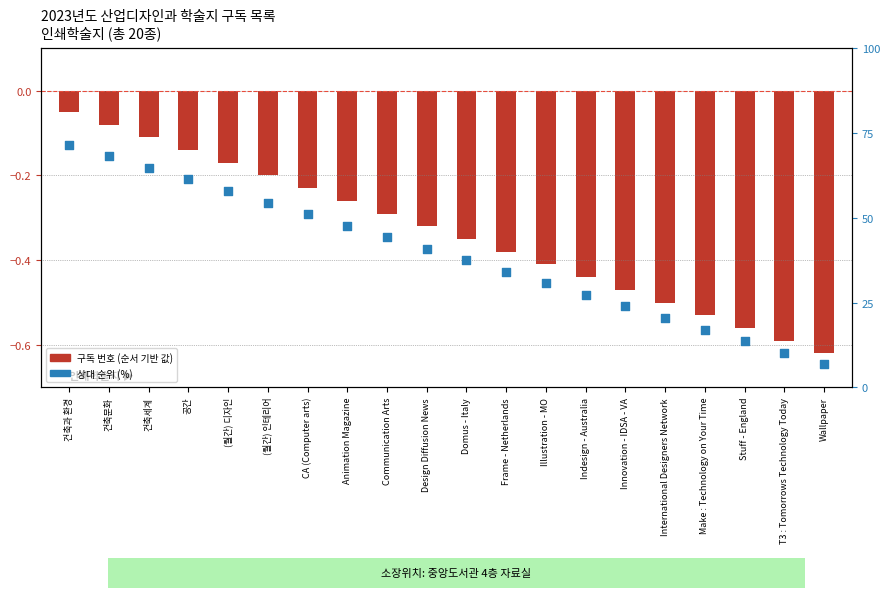

At how many categories does at least one series exceed 7?

19